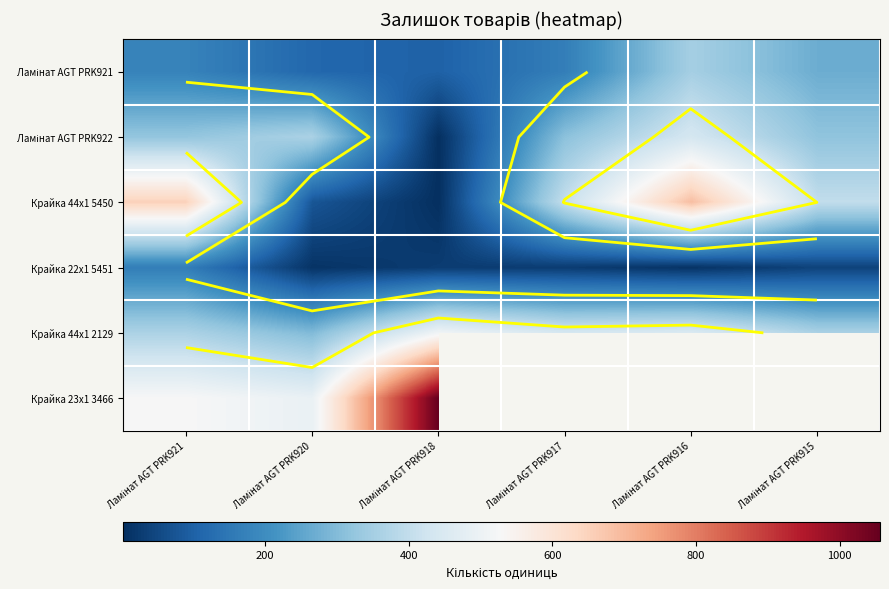

Rank the categories by Крайка 22x1 5451 value from highest to lowest.

Ламінат AGT PRK921, Ламінат AGT PRK915, Ламінат AGT PRK918, Ламінат AGT PRK917, Ламінат AGT PRK920, Ламінат AGT PRK916